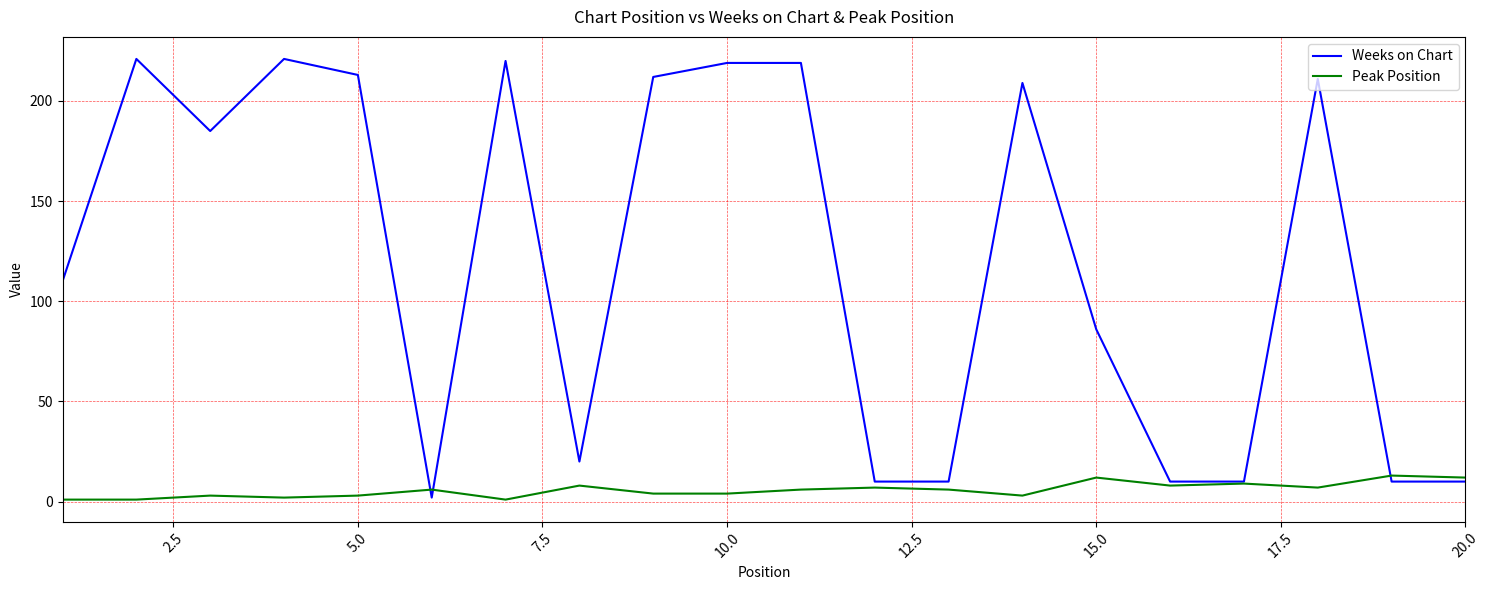

Rank the series by their maximum value, from lowest to highest.

Peak Position, Weeks on Chart